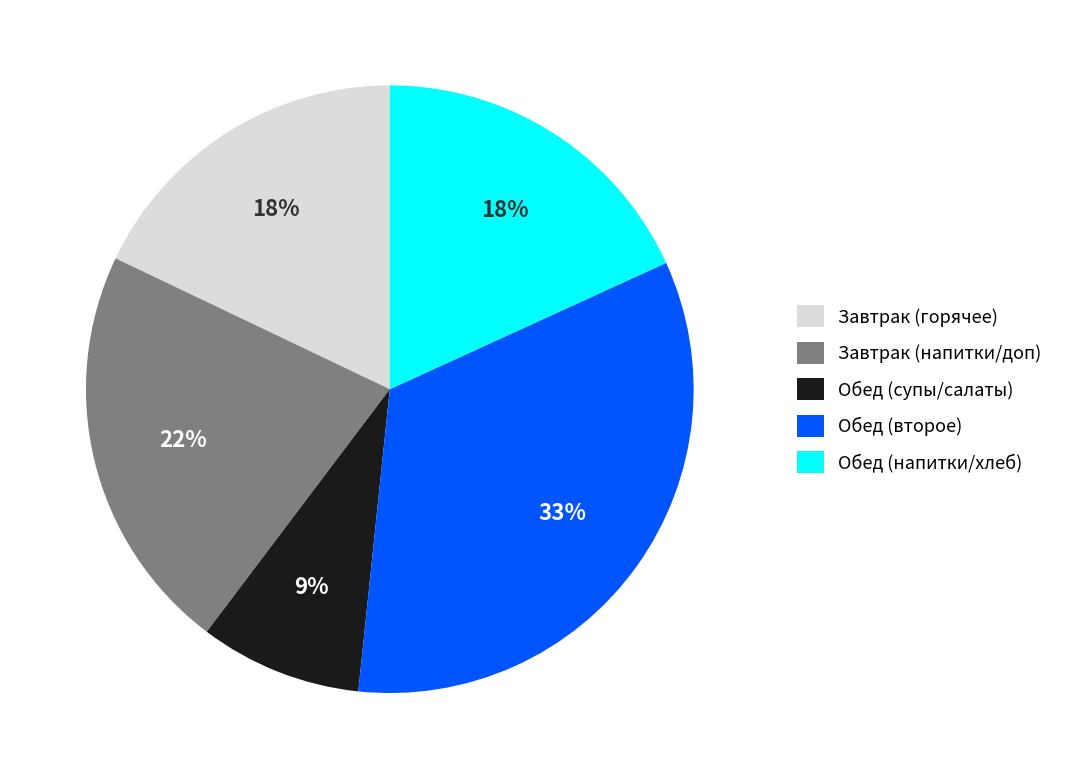

How many slices are in this pie chart?

5